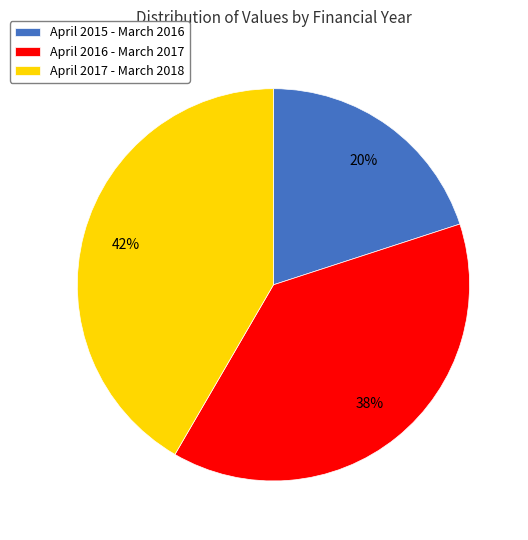

What is the largest slice in the pie chart?

April 2017 - March 2018